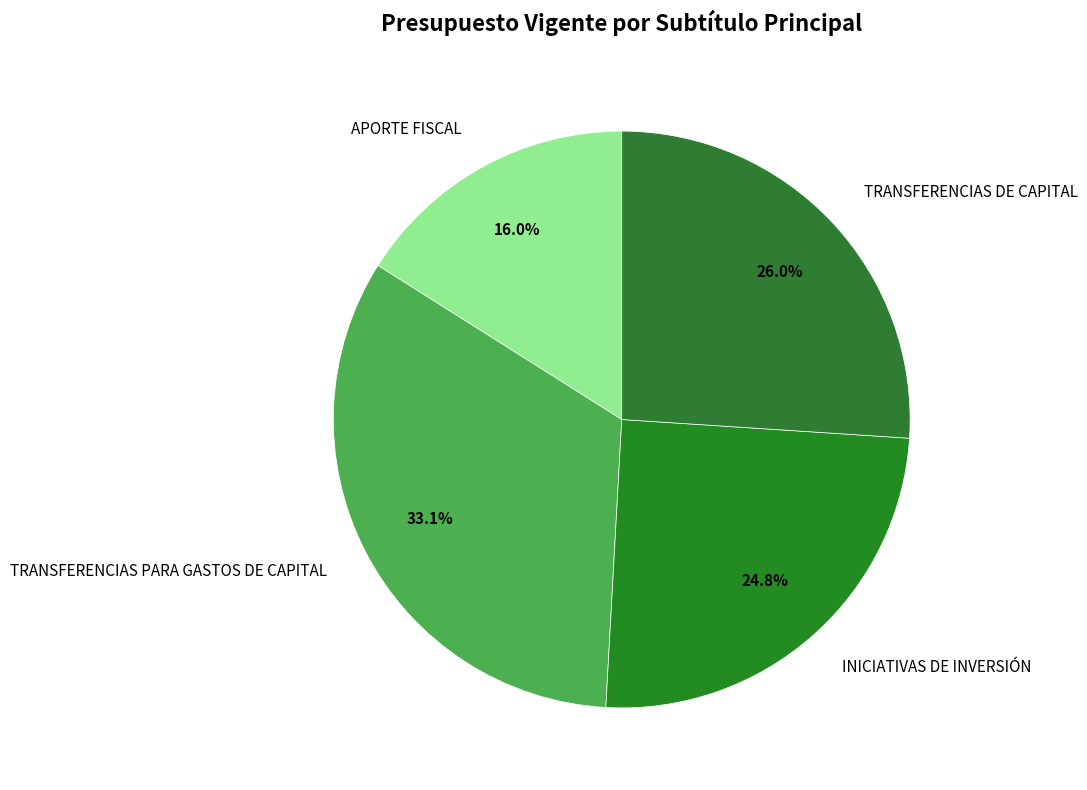

Is the sum of APORTE FISCAL and TRANSFERENCIAS DE CAPITAL greater than half?

No